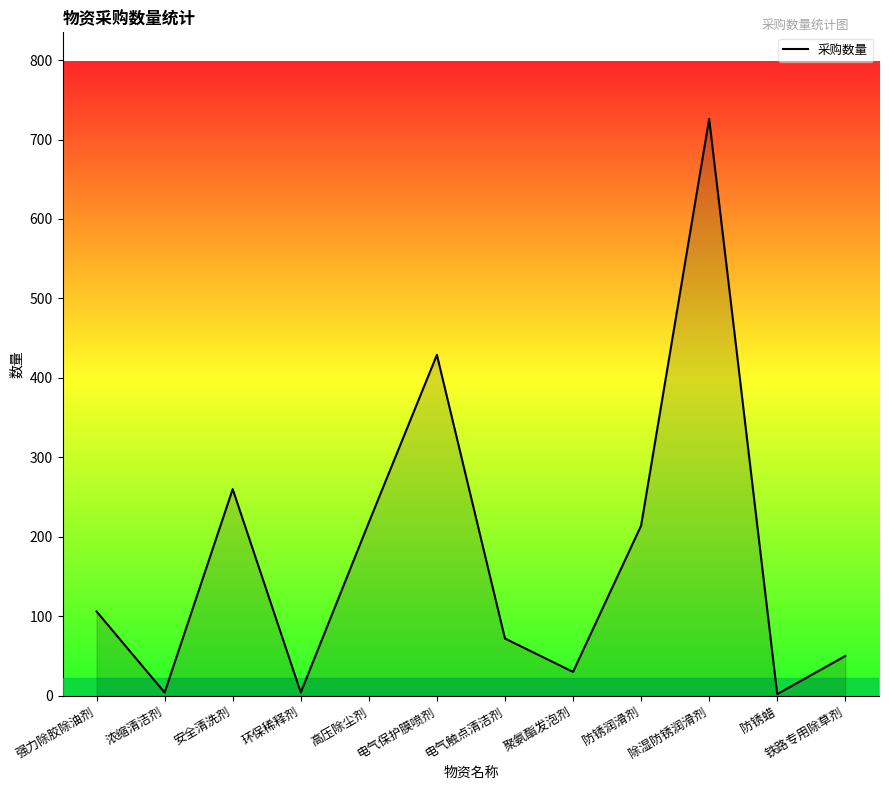

At which category does the chart reach its peak across all series?

除湿防锈润滑剂